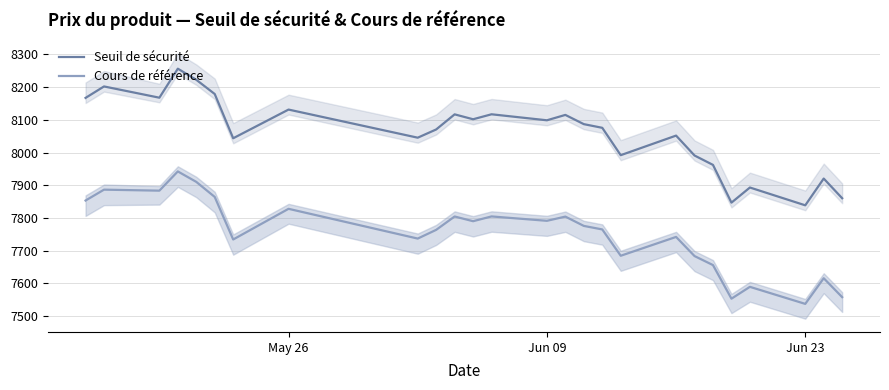

Reading left to right, transcribe all the data shown in this chart.

Seuil de sécurité: 8167.1	8202.2	8167.8	8256.5	8222.5	8179.0	8043.8	8131.5	8045.5	8070.7	8116.9	8101.9	8117.1	8098.7	8115.2	8086.9	8075.7	7992.1	8051.9	7991.1	7962.4	7847.0	7893.2	7838.9	7920.6	7860.5
Cours de référence: 7853.5	7886.7	7883.6	7942.4	7910.5	7864.4	7734.4	7828.1	7737.2	7763.8	7804.7	7790.3	7804.9	7791.5	7804.3	7775.9	7765.1	7684.7	7742.2	7683.7	7656.1	7553.4	7589.7	7537.6	7616.0	7558.2